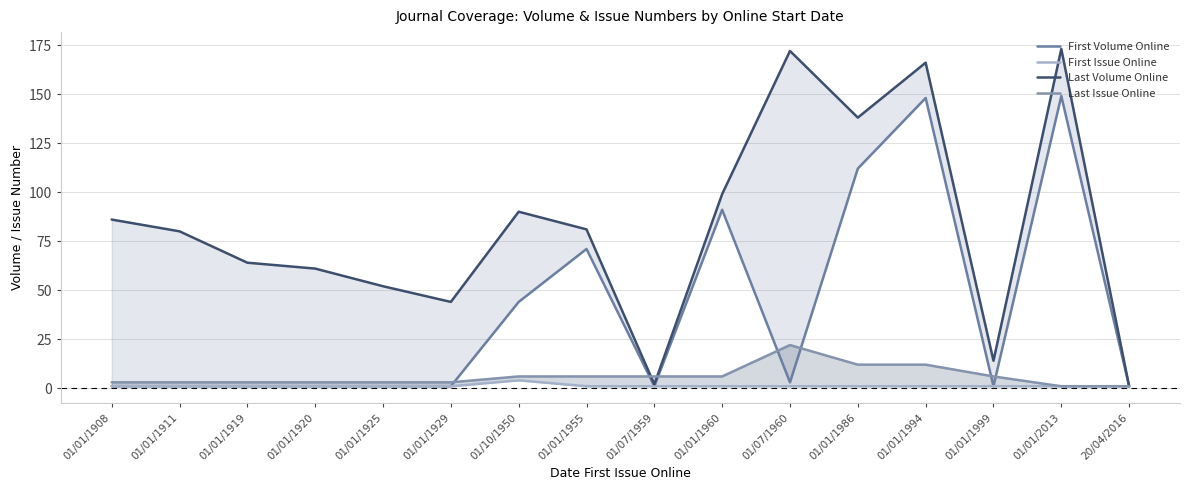

The value of Last Issue Online at 01/01/1994 is 4. True or false?

False